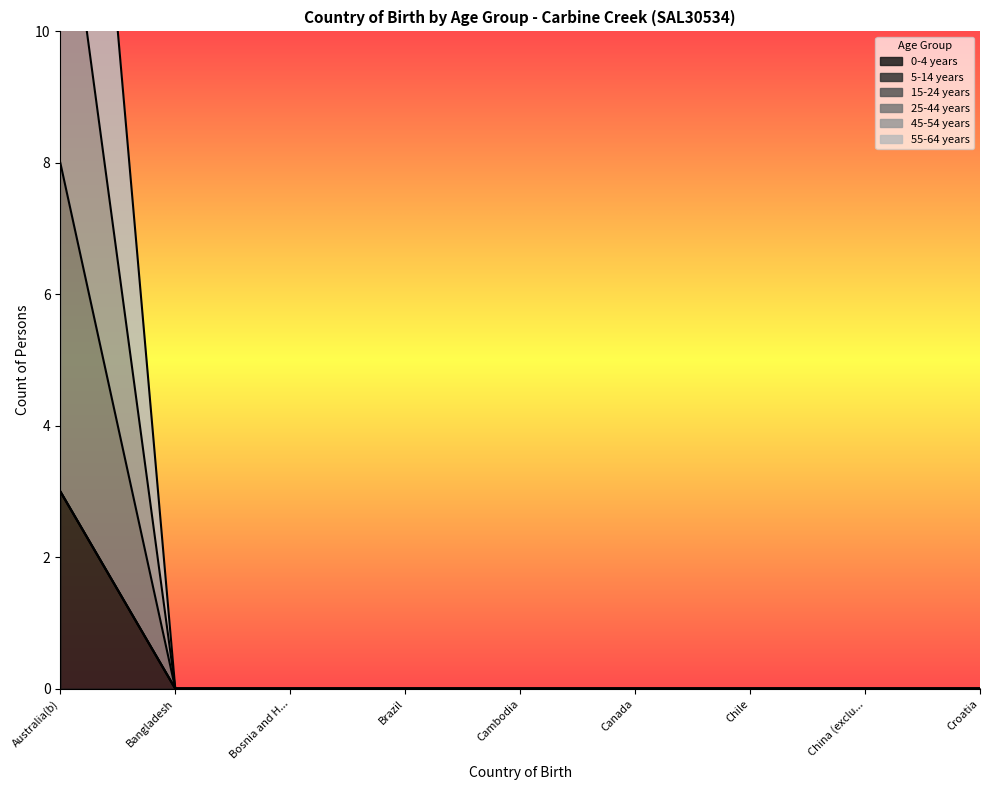

True or false: 25-44 years has more than 0 points higher than both neighbors.

False